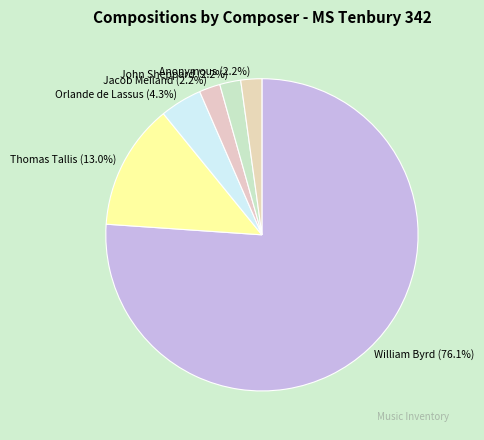

How many slices are in this pie chart?

6